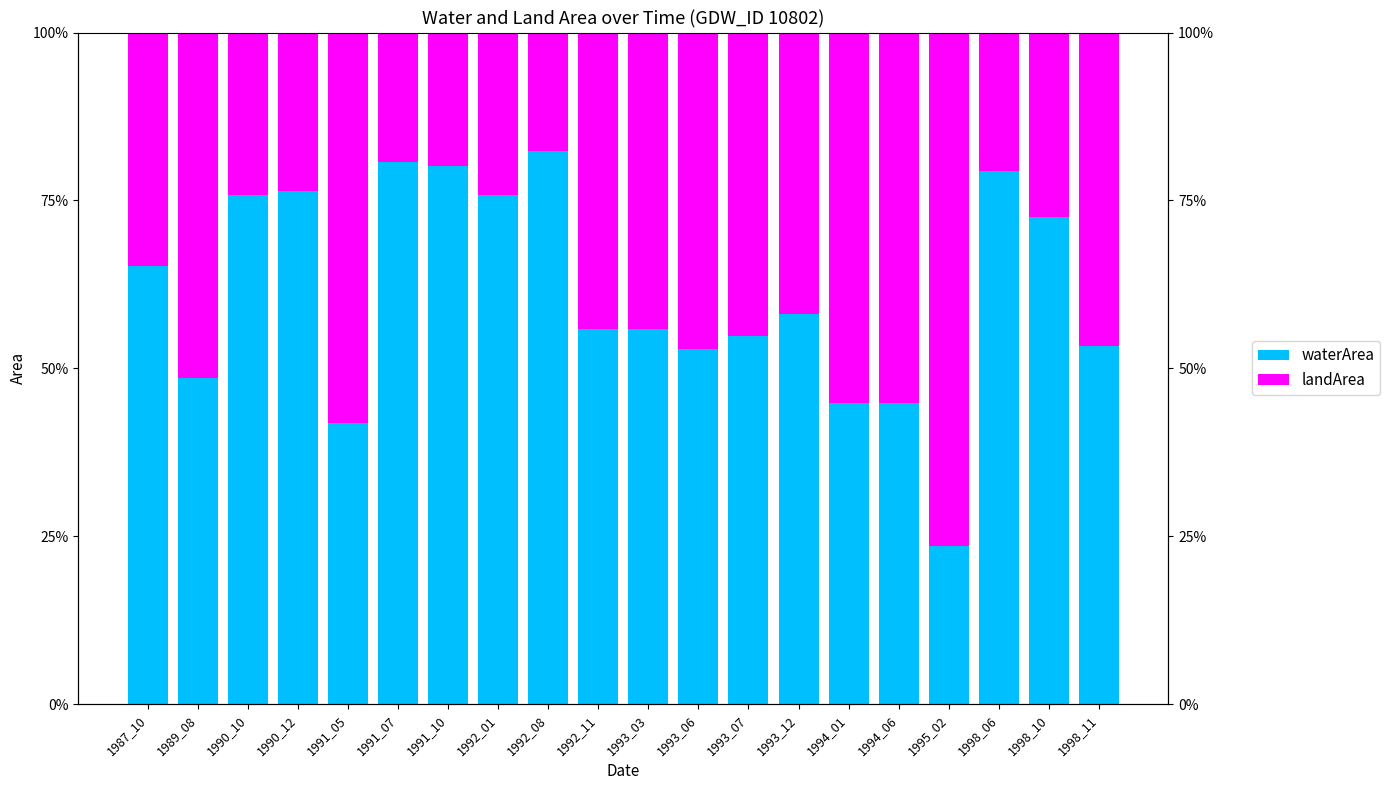

How many waterArea values are between 0 and 1?

20